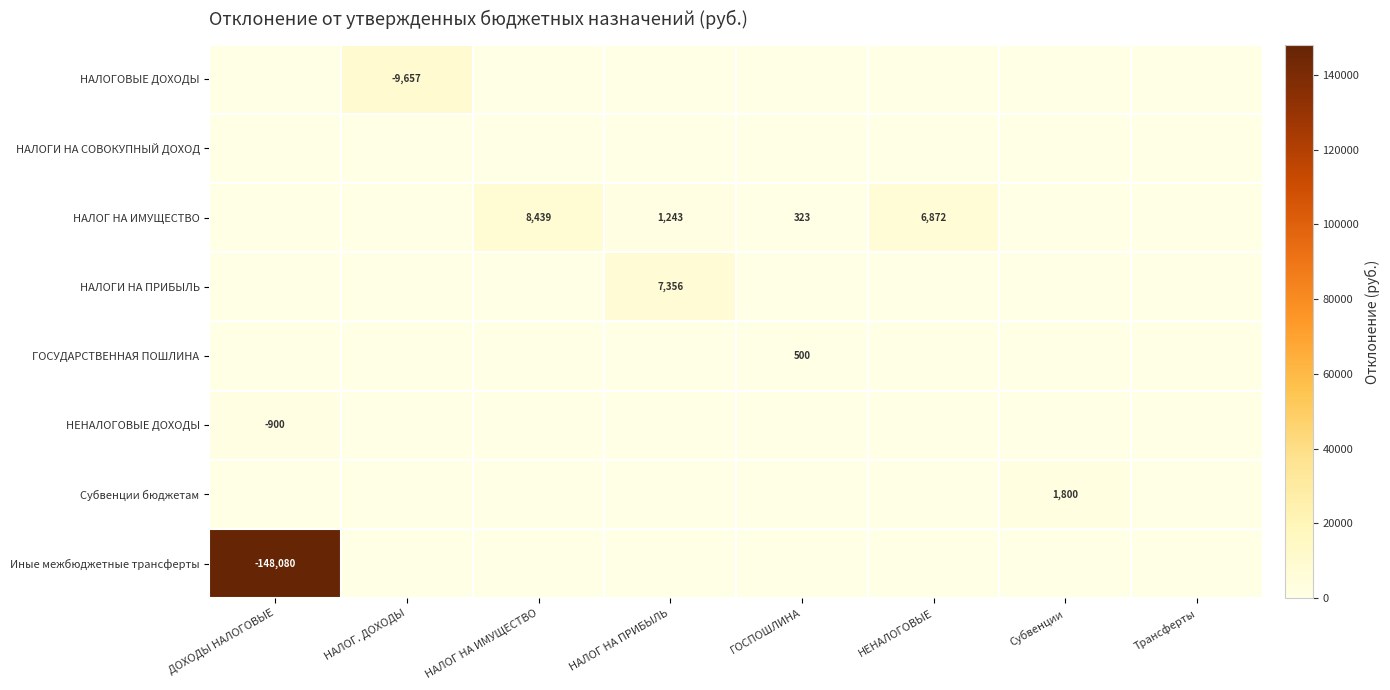

Rank the categories by НЕНАЛОГОВЫЕ ДОХОДЫ value from highest to lowest.

ДОХОДЫ НАЛОГОВЫЕ, НАЛОГ. ДОХОДЫ, НАЛОГ НА ИМУЩЕСТВО, НАЛОГ НА ПРИБЫЛЬ, ГОСПОШЛИНА, НЕНАЛОГОВЫЕ, Субвенции, Трансферты